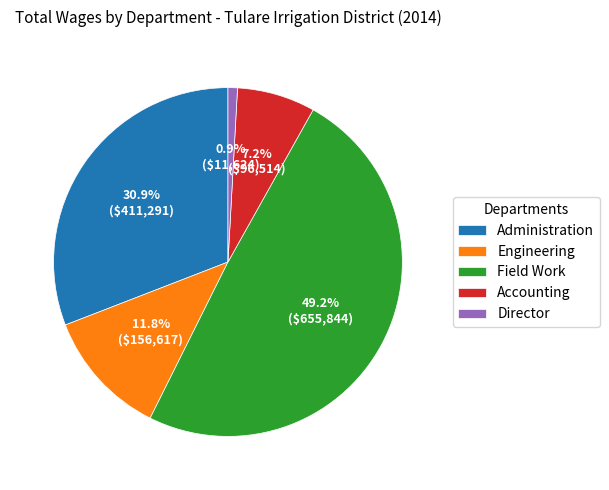

Rank the categories by value from lowest to highest.

Director, Accounting, Engineering, Administration, Field Work